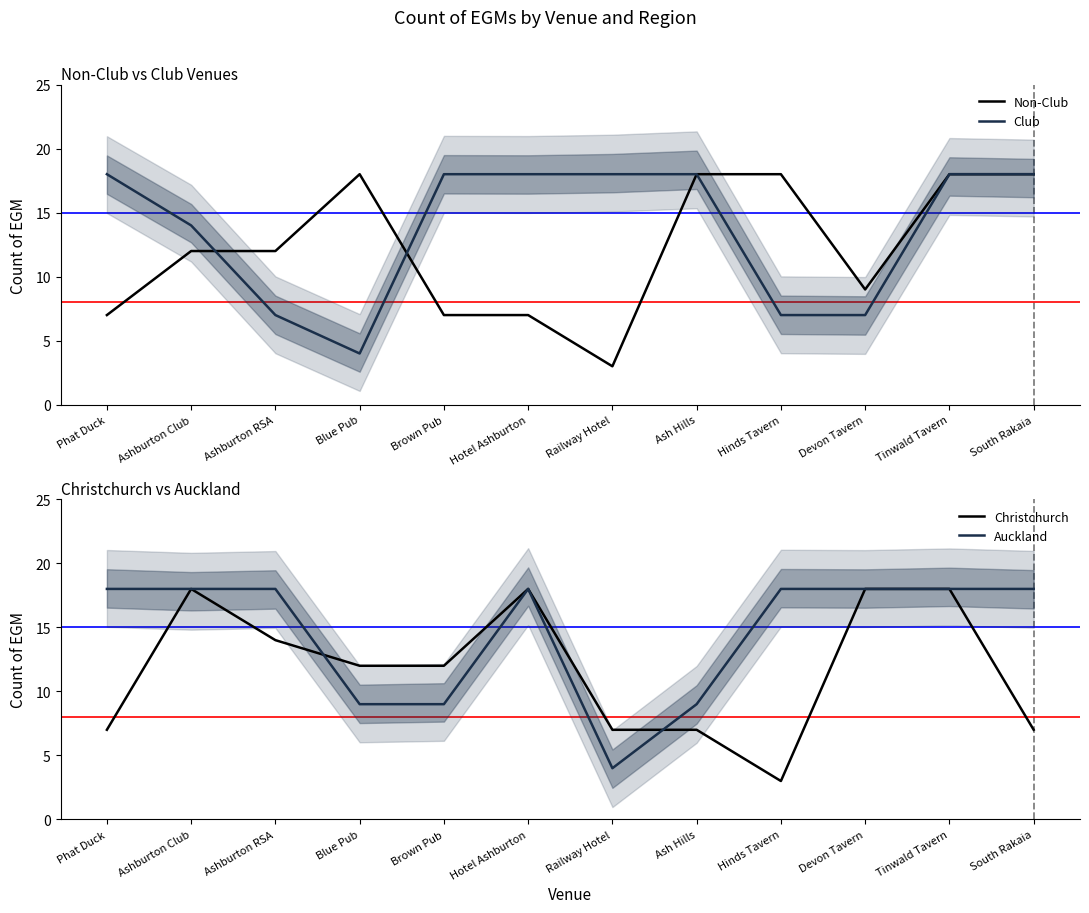

The value of Auckland at Tinwald Tavern is 5. True or false?

False